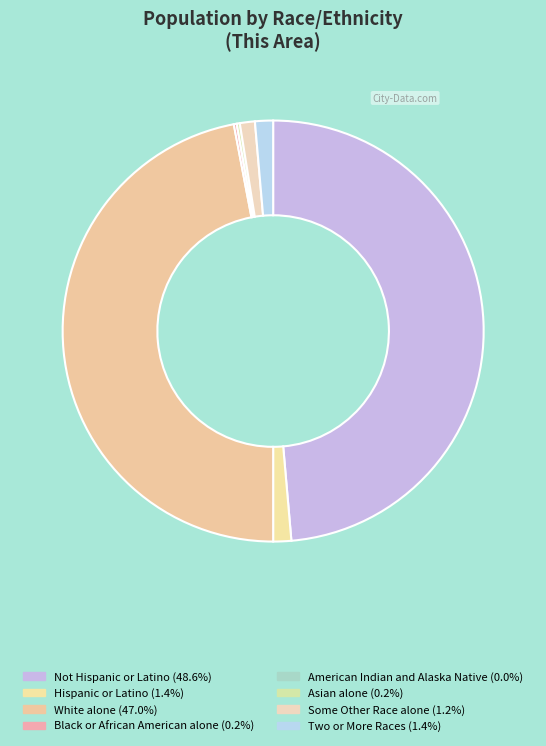

Which category has the biggest portion of the pie?

Not Hispanic or Latino